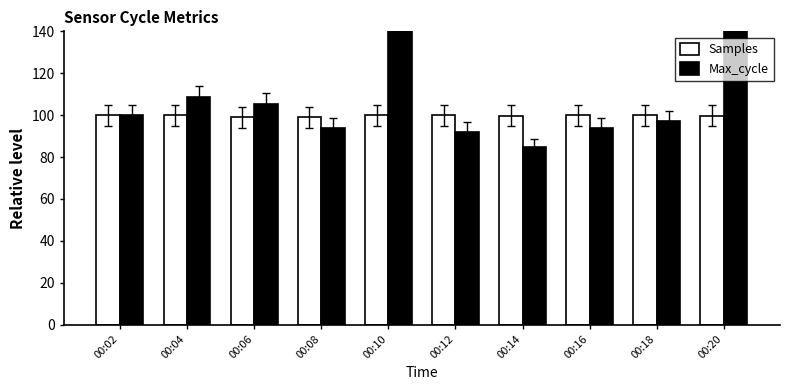

What is the difference between the Max_cycle values at 00:04 and 00:06?

3.4